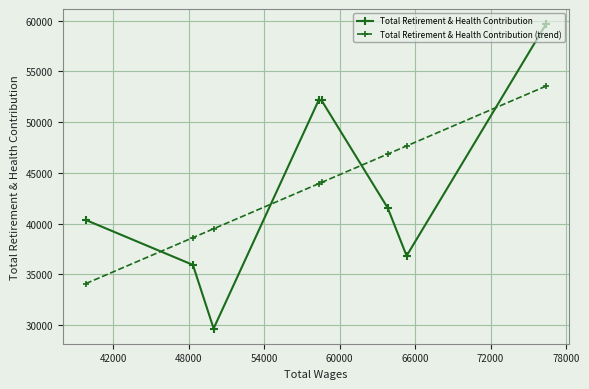

What is the lowest value of the Total Retirement & Health Contribution series?

29672